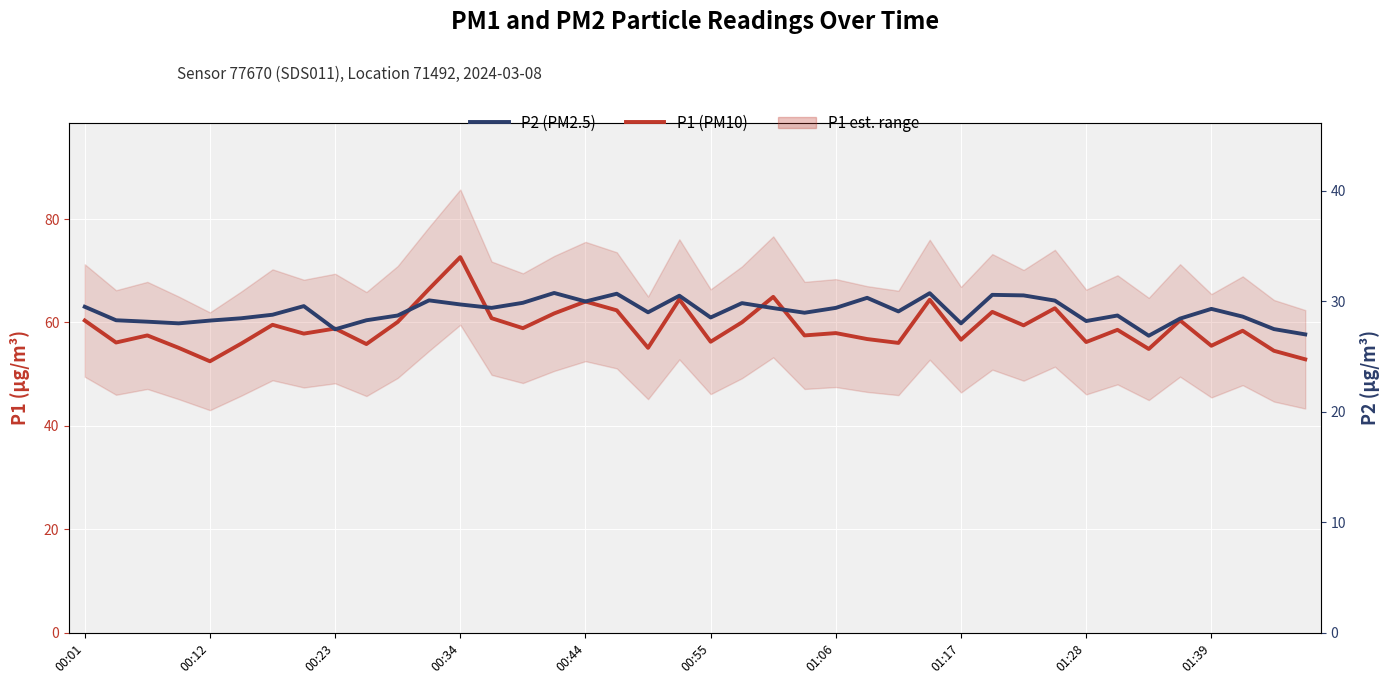

What is the difference between the maximum and minimum values in the P1 (PM10) series?

20.1